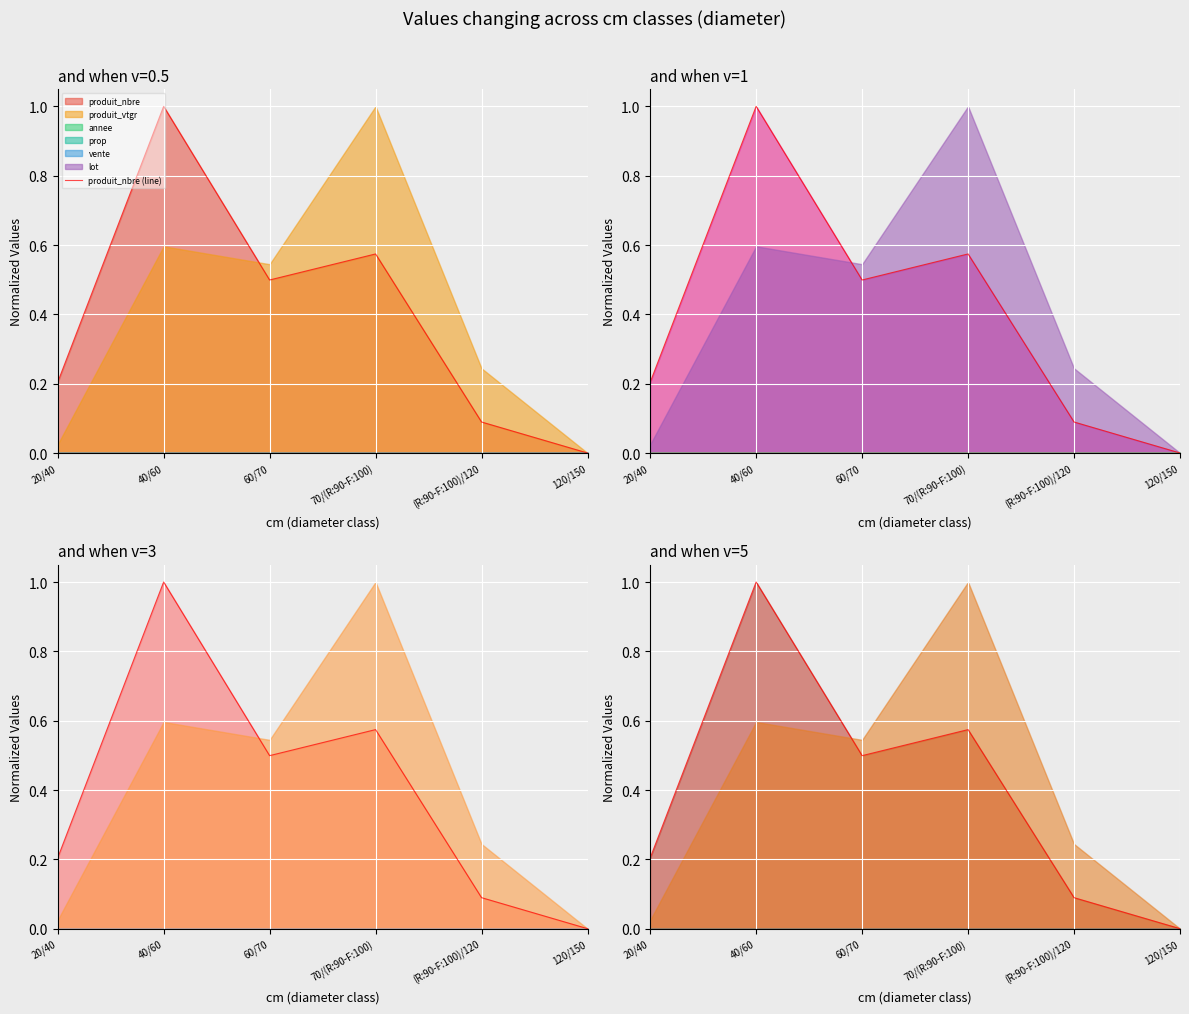

What is the value of the 1st point from the left?

0.2